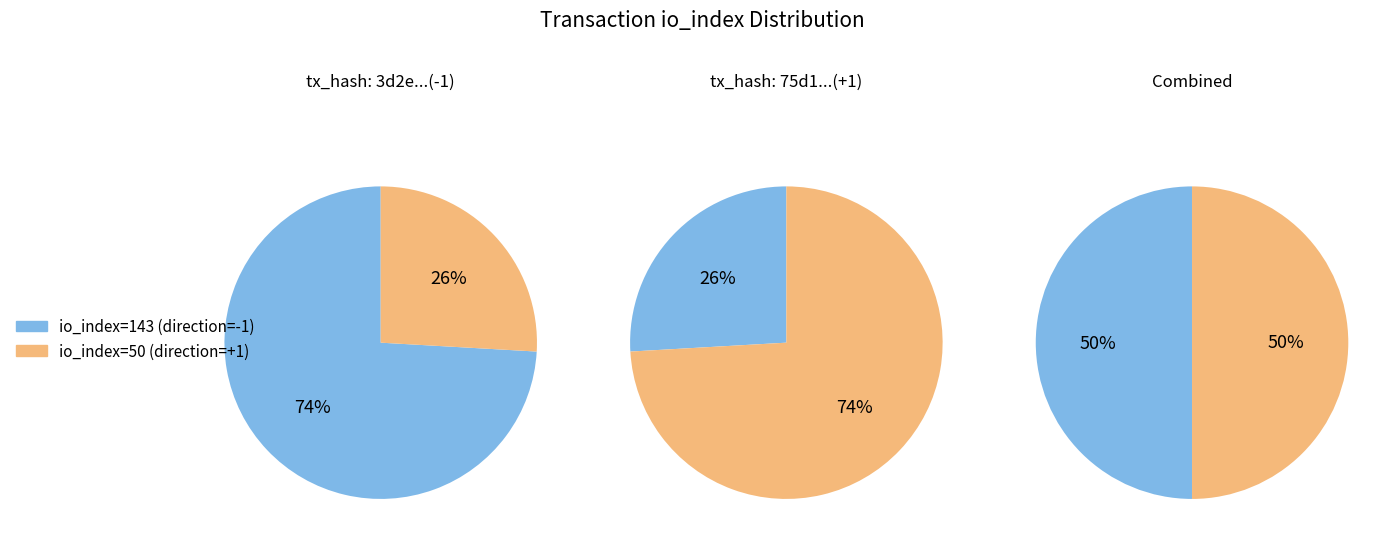

What percentage is the io_index=143 slice, to the nearest percent?

26%